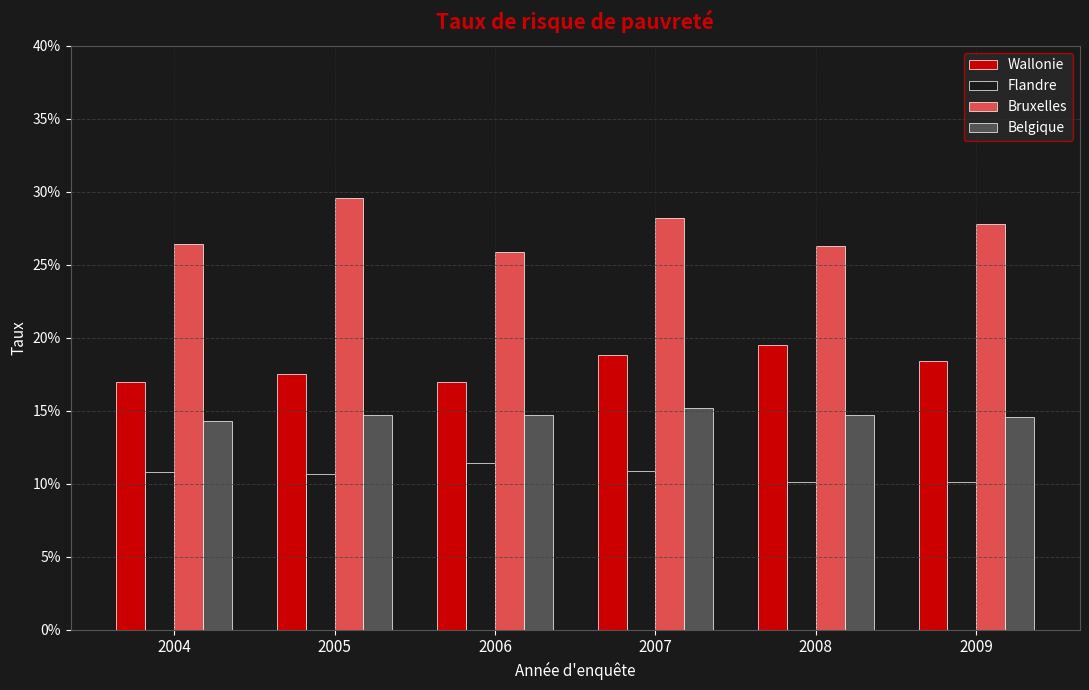

What are all the series names shown in the legend?

Wallonie, Flandre, Bruxelles, Belgique